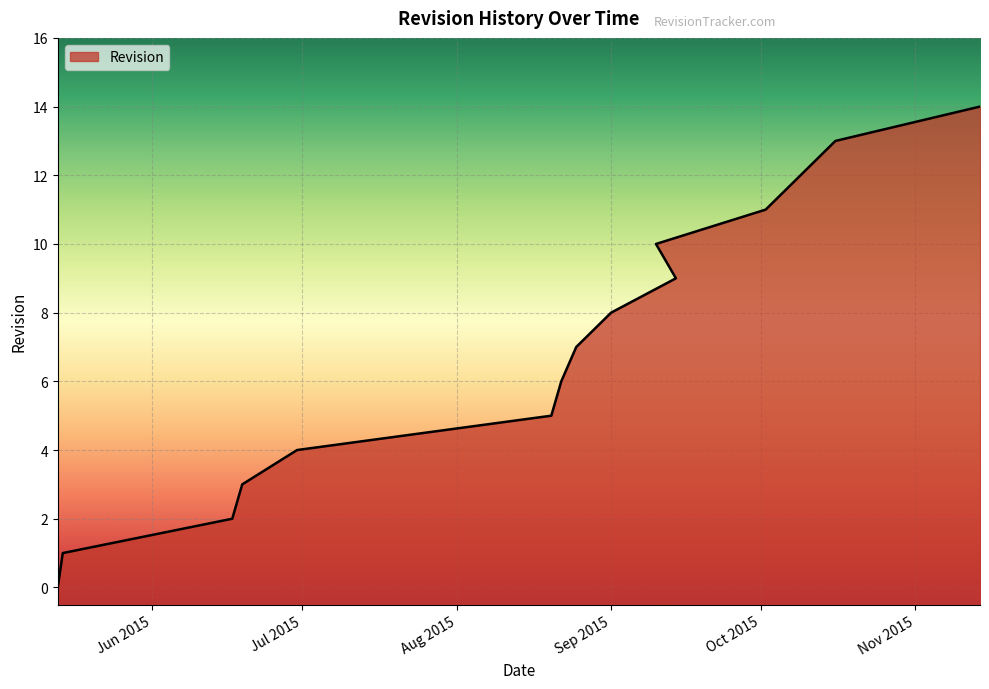

Count the number of data series in this chart.

1